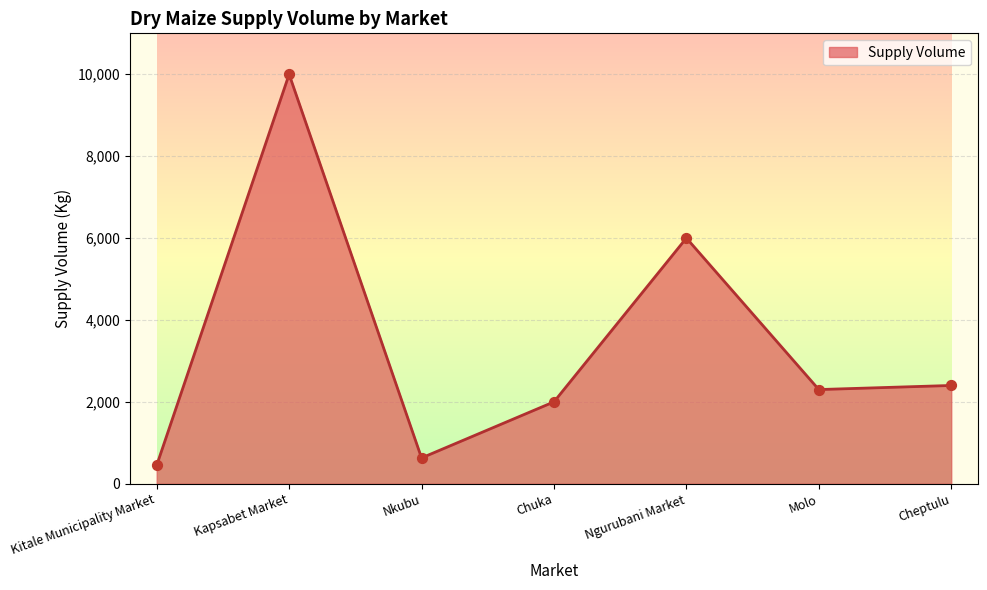

What is the ratio of the value at Molo to the value at Kitale Municipality Market?

5.1